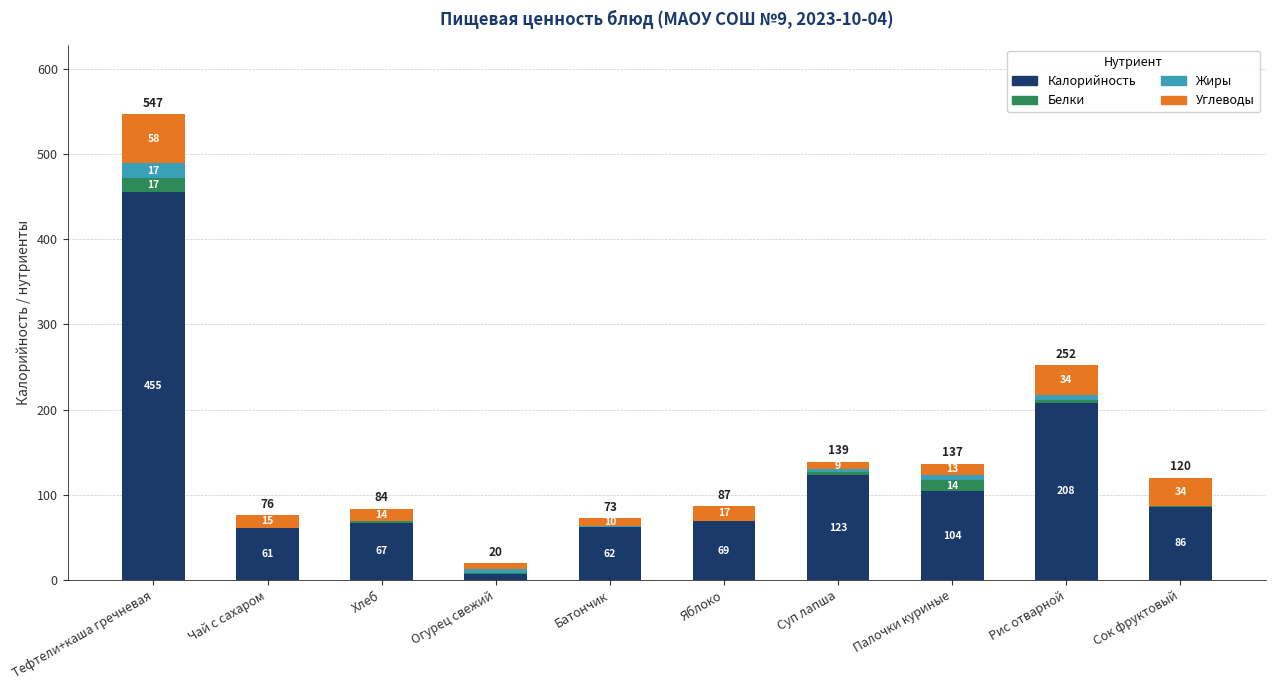

What are all the series names shown in the legend?

Калорийность, Белки, Жиры, Углеводы